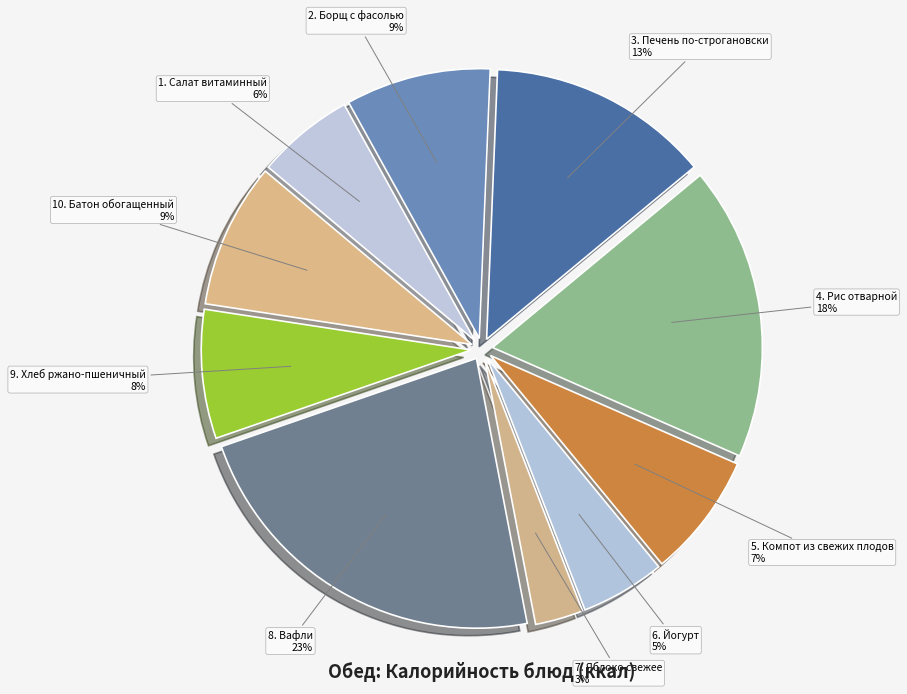

Approximately how many times larger is the value at 8. Вафли 23% compared to 9. Хлеб ржано-пшеничный 8%?

2.9